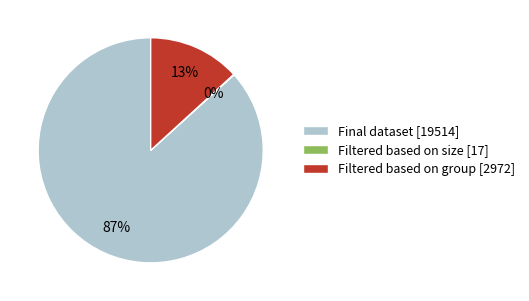

Does Final dataset [19514] represent more than half of the total?

Yes